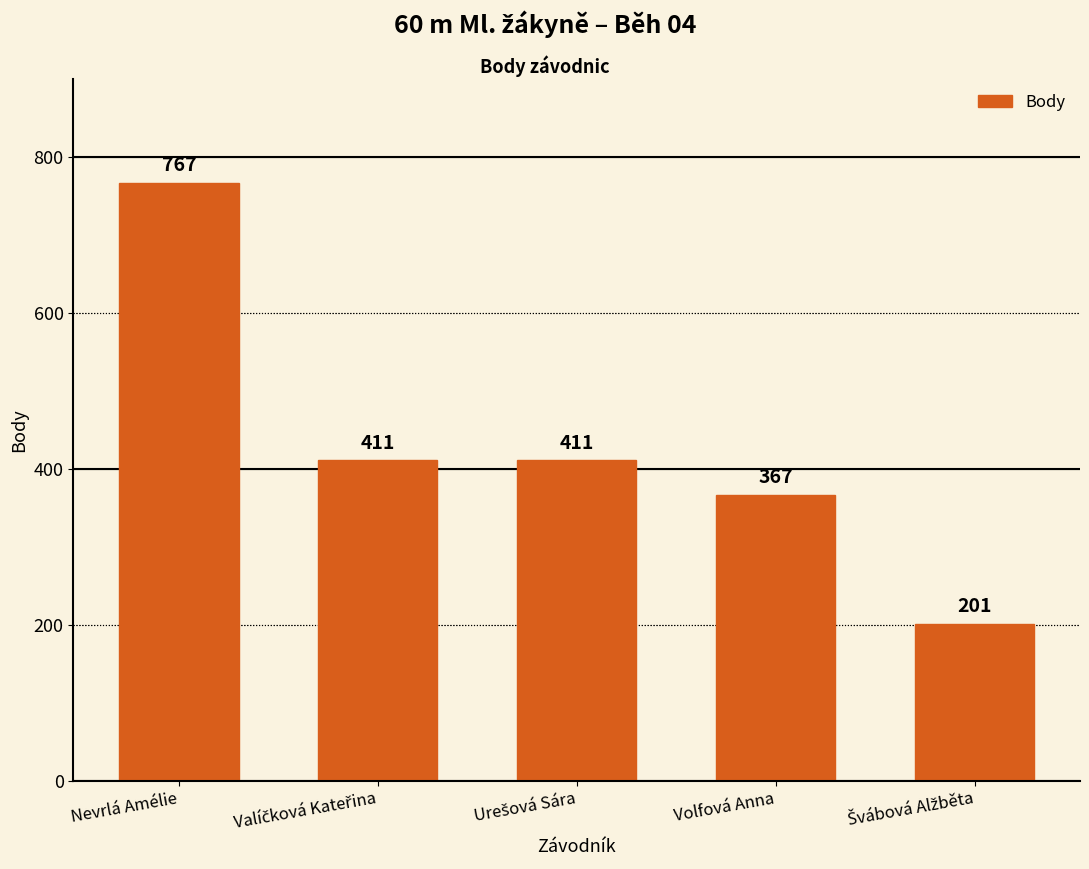

What is the value of the 3rd bar from the left?

411